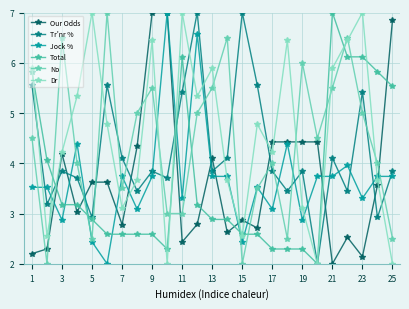

Does the chart have visible grid lines?

Yes